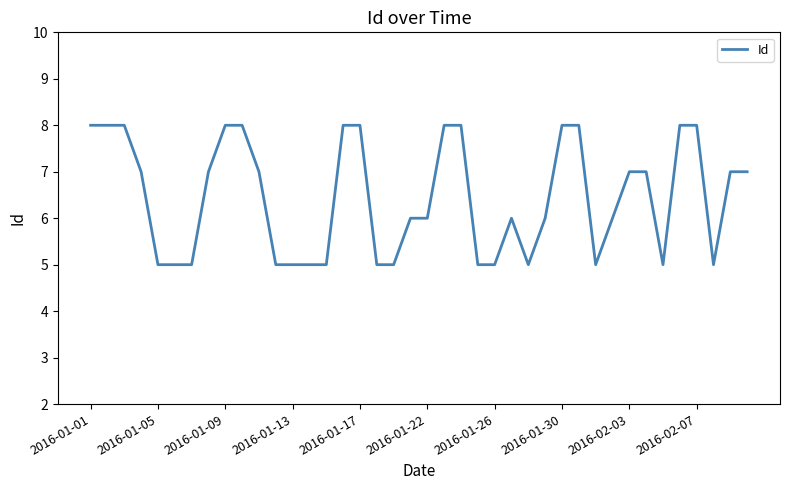

How many categories are shown in the chart?

40